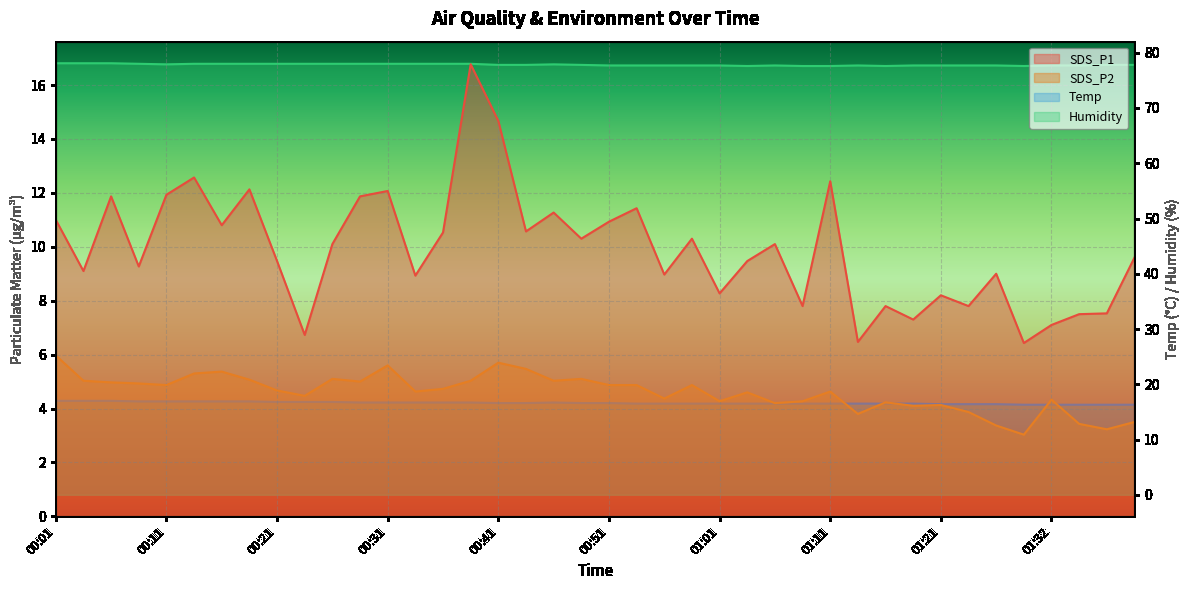

Is it true that SDS_P1 equals 3.4 at 00:58?

False